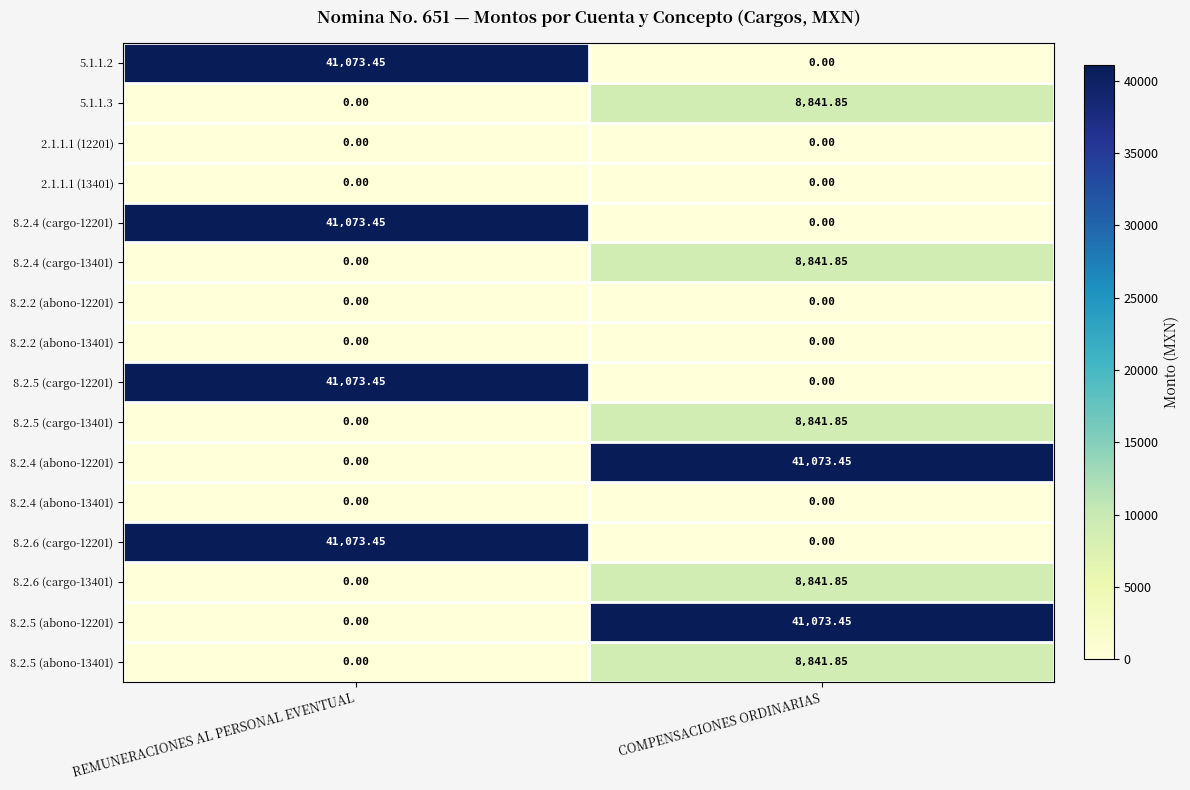

At which category is the sum across all series the highest?

REMUNERACIONES AL PERSONAL EVENTUAL